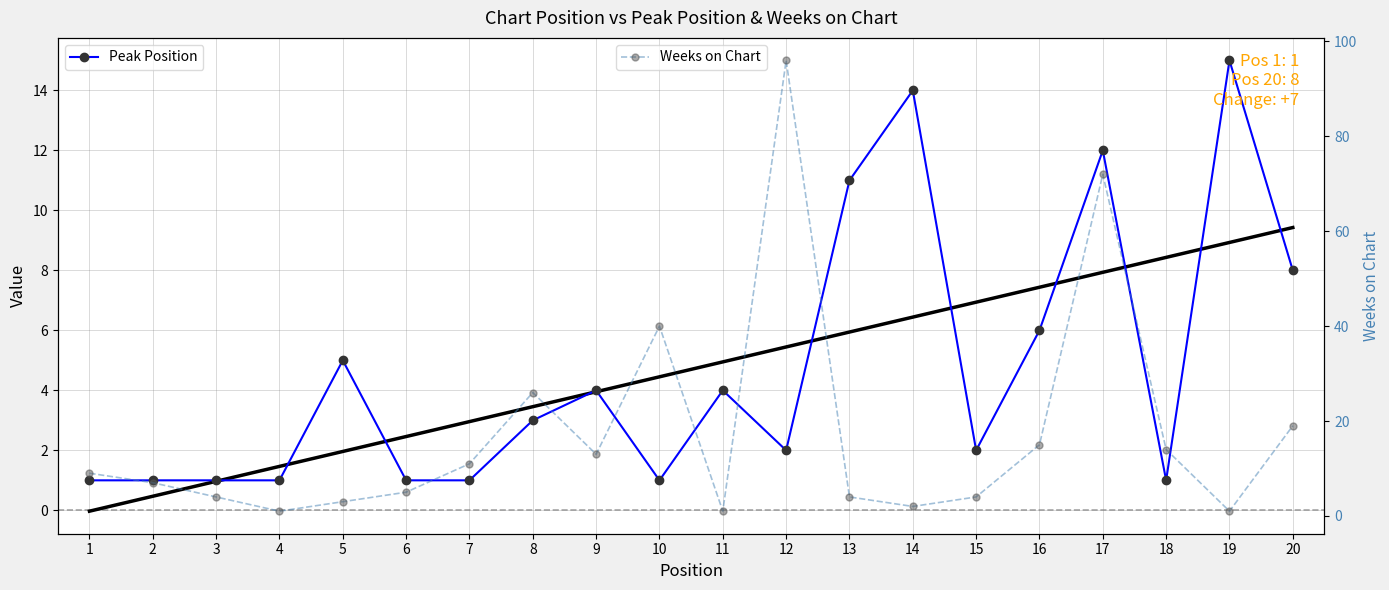

List the labels in order of Peak Position value, largest first.

19, 14, 17, 13, 20, 16, 5, 9, 11, 8, 12, 15, 1, 2, 3, 4, 6, 7, 10, 18